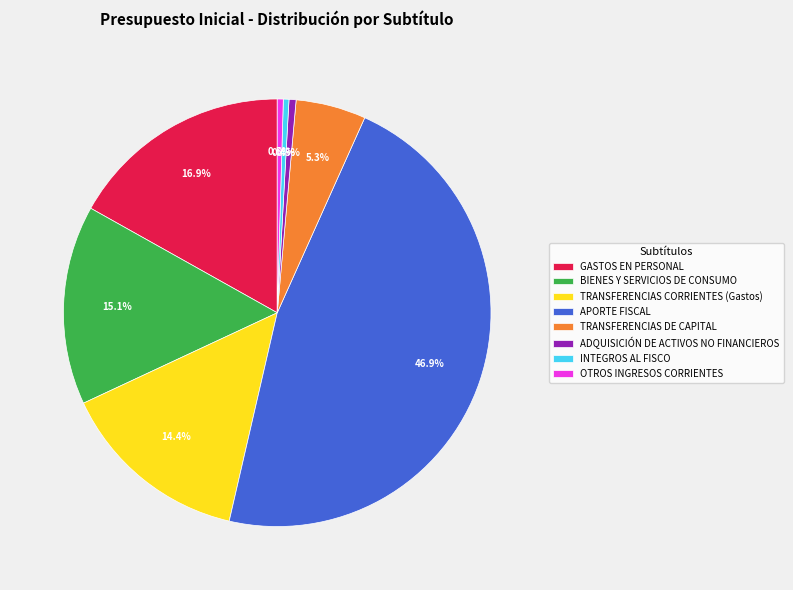

Is there any slice that represents more than half of the pie?

No